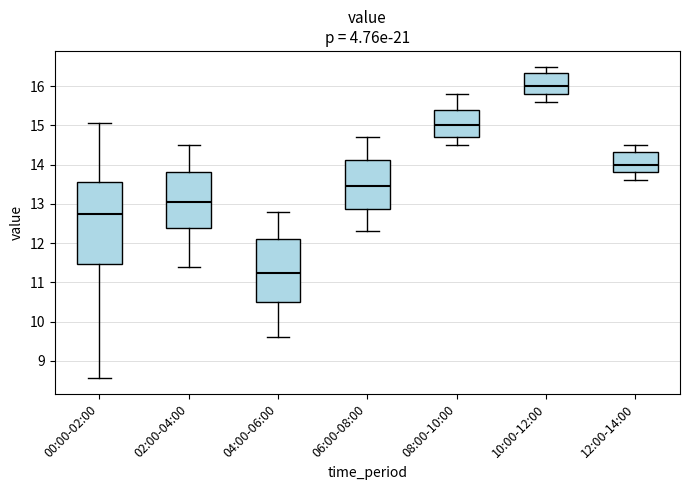

Reading left to right, transcribe this box plot: for each box, give where its median line is, the range the box spans, and where its two whiskers end, as read against the y-axis. The values are not printed on the chart, so give them approximately, as read against the axis.

00:00-02:00: median 12.7, box 11.5 to 13.6, whiskers 8.6 to 15.1
02:00-04:00: median 13.1, box 12.4 to 13.8, whiskers 11.4 to 14.5
04:00-06:00: median 11.3, box 10.5 to 12.1, whiskers 9.6 to 12.8
06:00-08:00: median 13.5, box 12.9 to 14.1, whiskers 12.3 to 14.7
08:00-10:00: median 15.0, box 14.7 to 15.4, whiskers 14.5 to 15.8
10:00-12:00: median 16.0, box 15.8 to 16.3, whiskers 15.6 to 16.5
12:00-14:00: median 14.0, box 13.8 to 14.3, whiskers 13.6 to 14.5